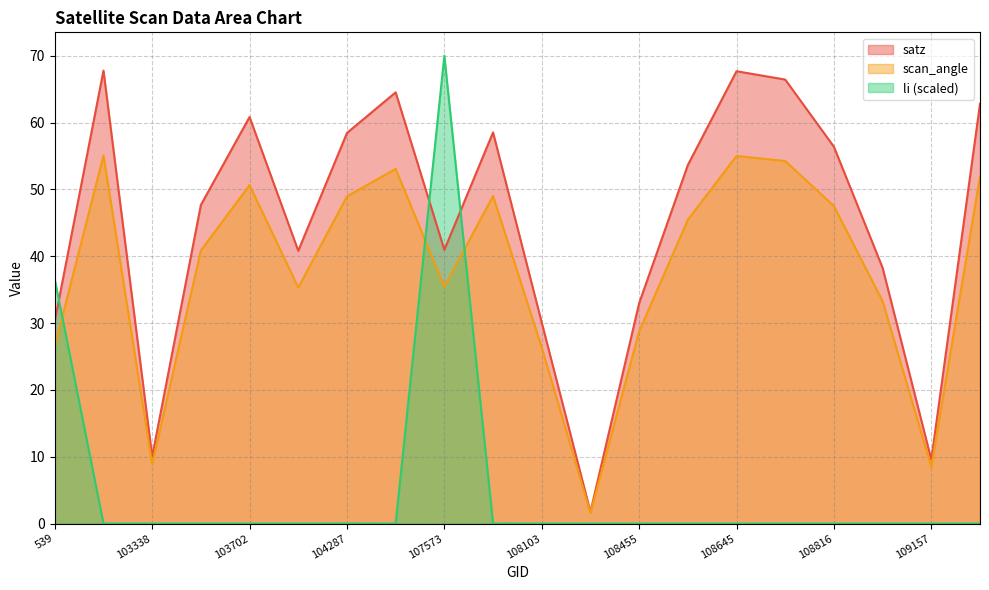

Which series changed the most between 102980 and 109679?

scan_angle